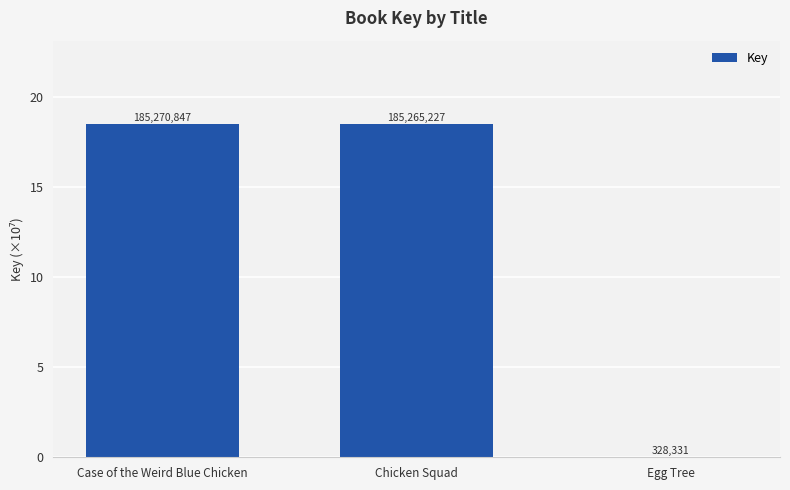

Are the bars horizontal?

No